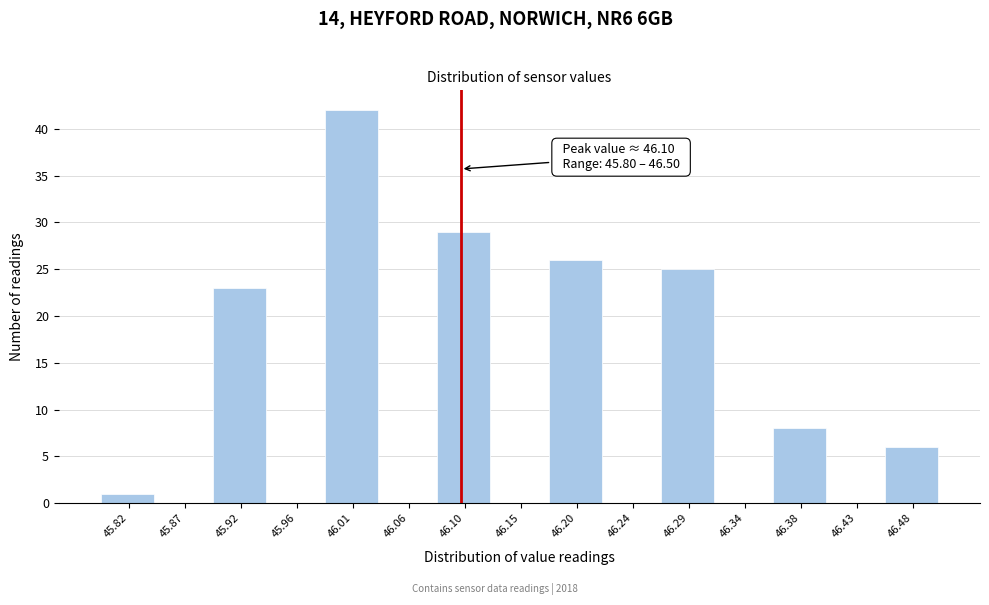

Which range on the x-axis has the tallest bar?

45.985 to 46.035